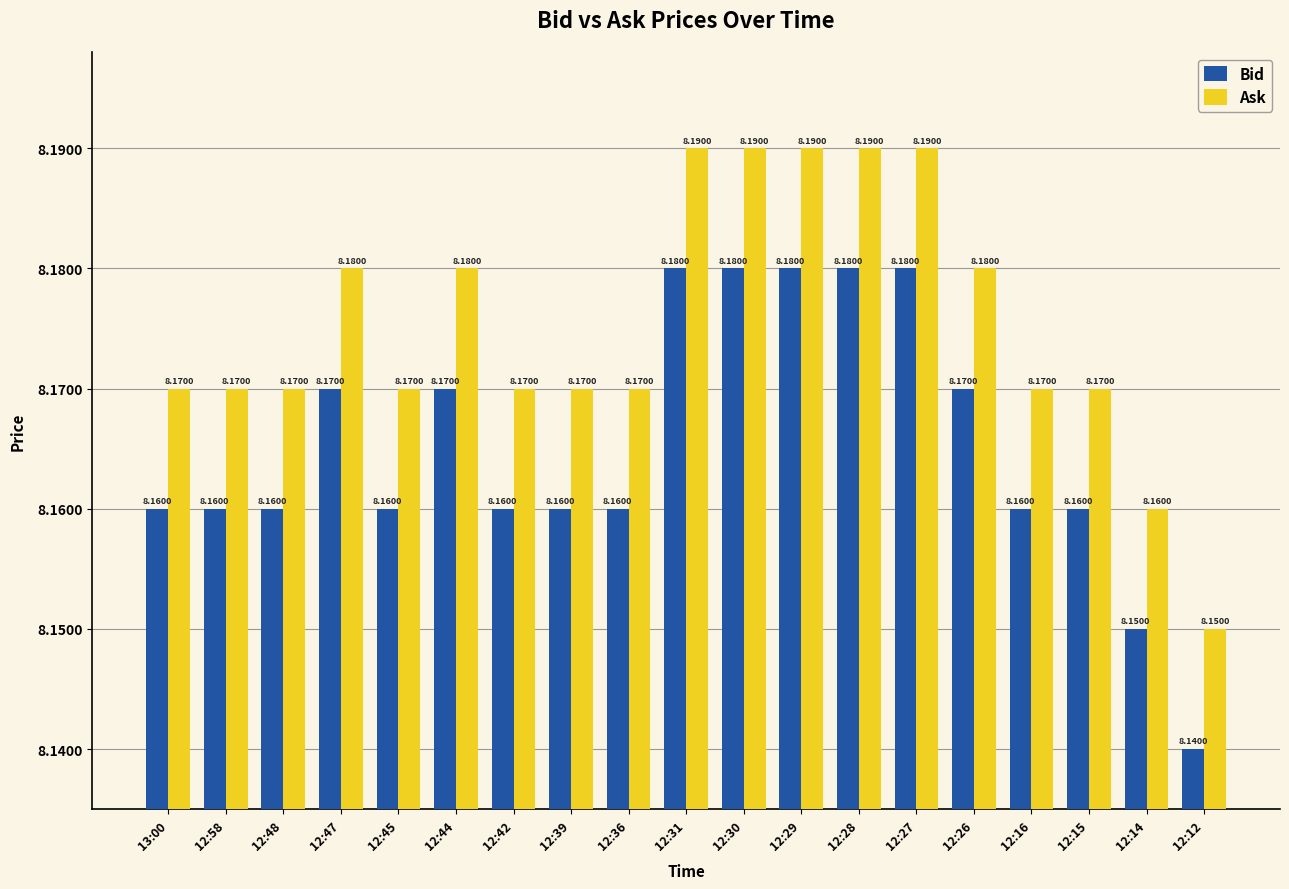

What is the sum of all Bid values?

155.1